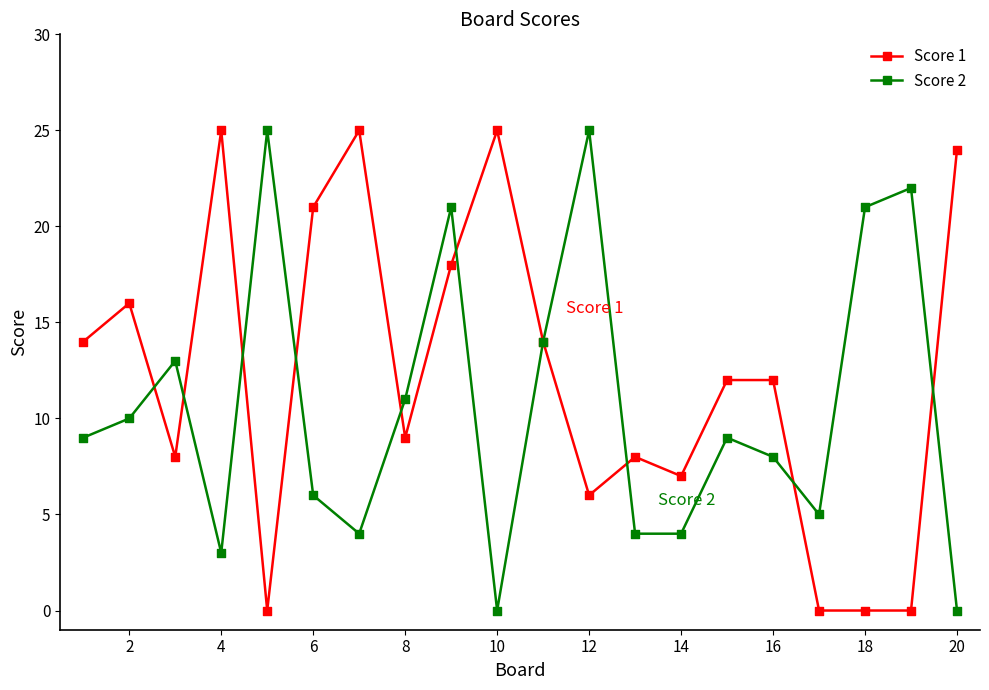

Which series has the largest total across all categories?

Score 1